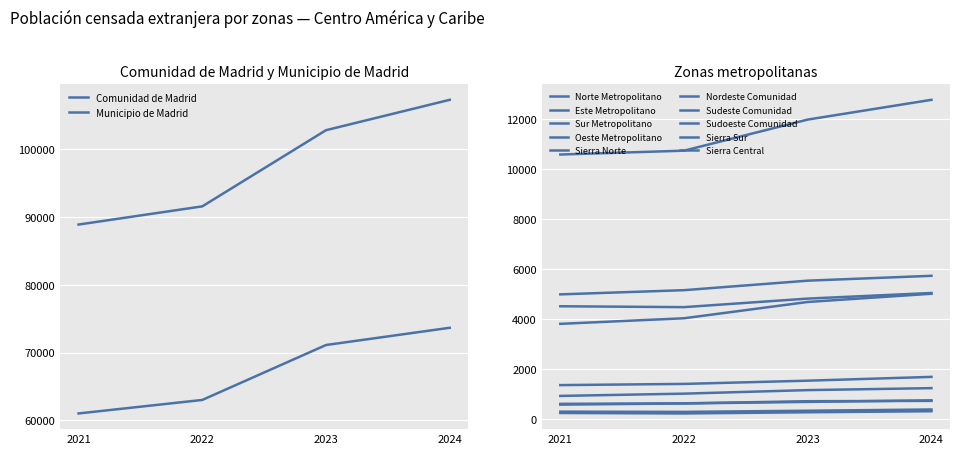

What is the sum of the 2022 values at Nordeste Comunidad and Oeste Metropolitano?

5767